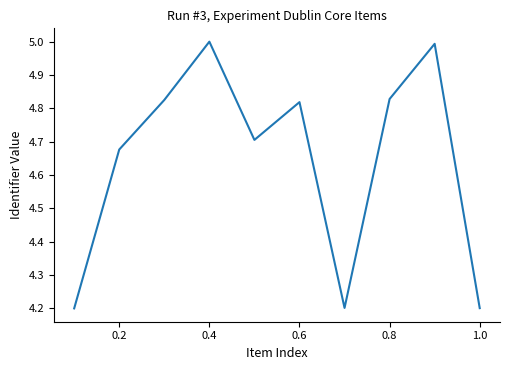

What is the smallest value displayed?

4.2